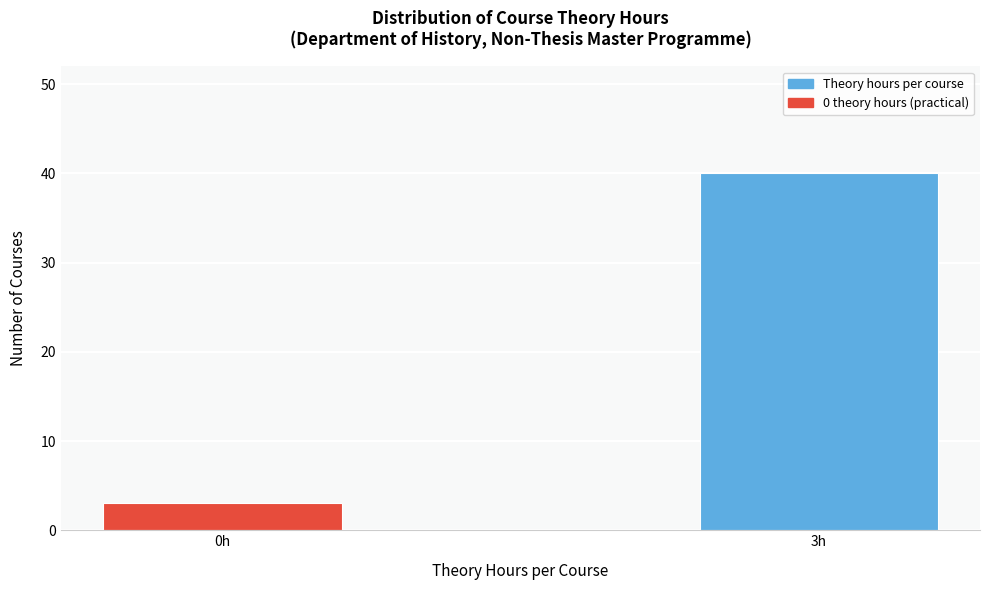

Reading left to right, transcribe all the data shown in this chart.

3	40